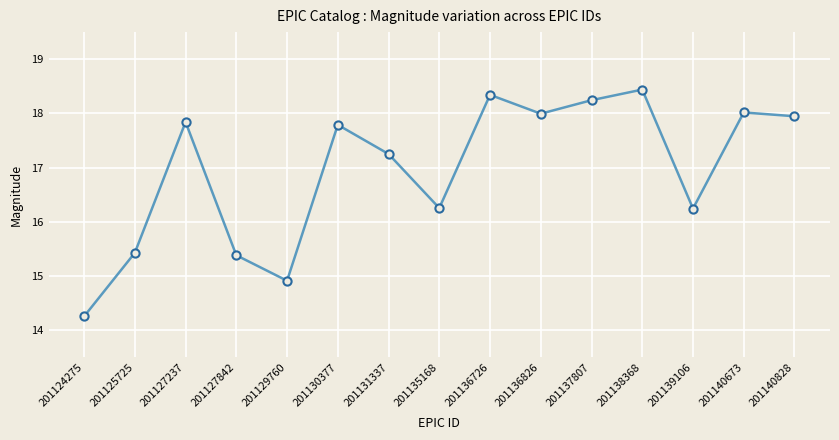

What is the ratio of the value at 201131337 to the value at 201125725?

1.1